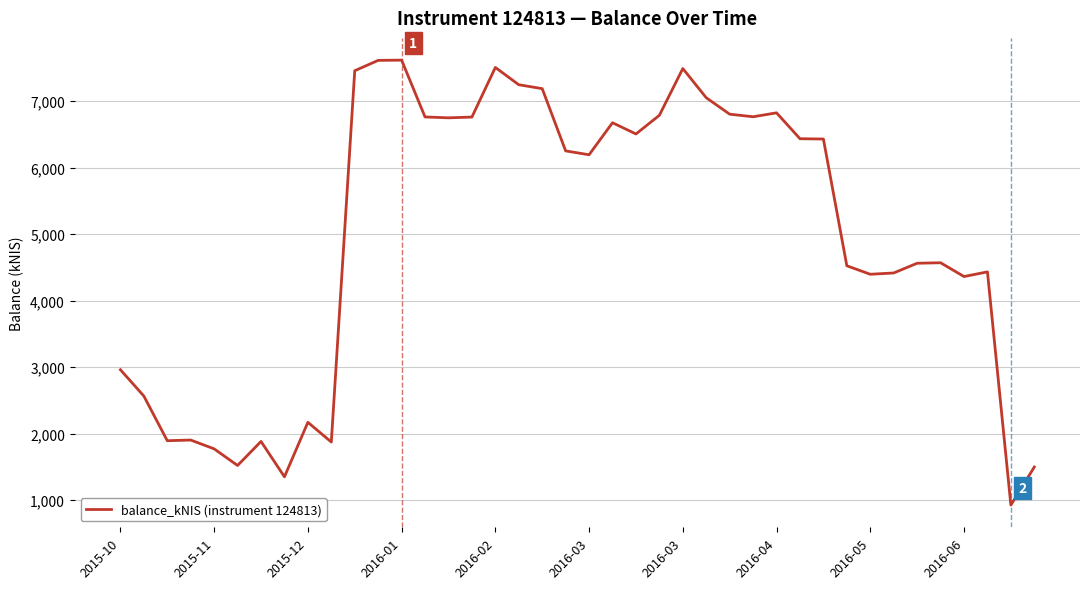

Is this an area chart (filled region under the line)?

No